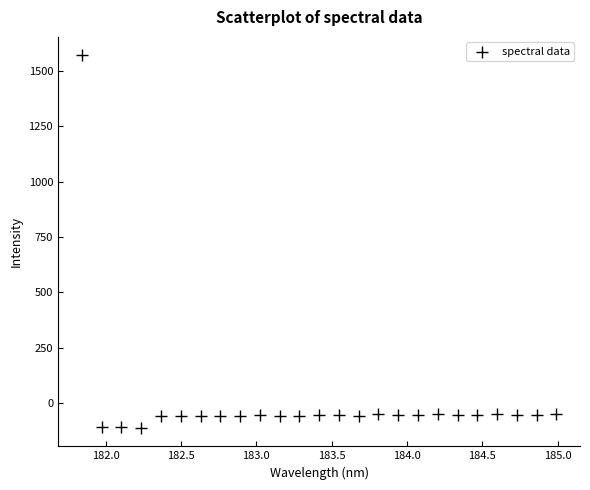

What is the range of X values (max minus min)?

3.1